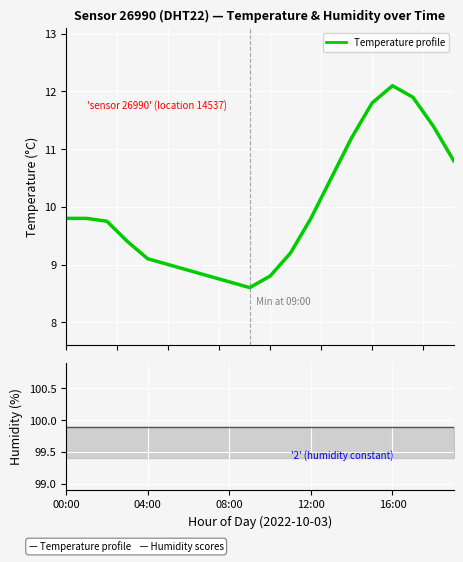

Which series has the largest total across all categories?

Humidity